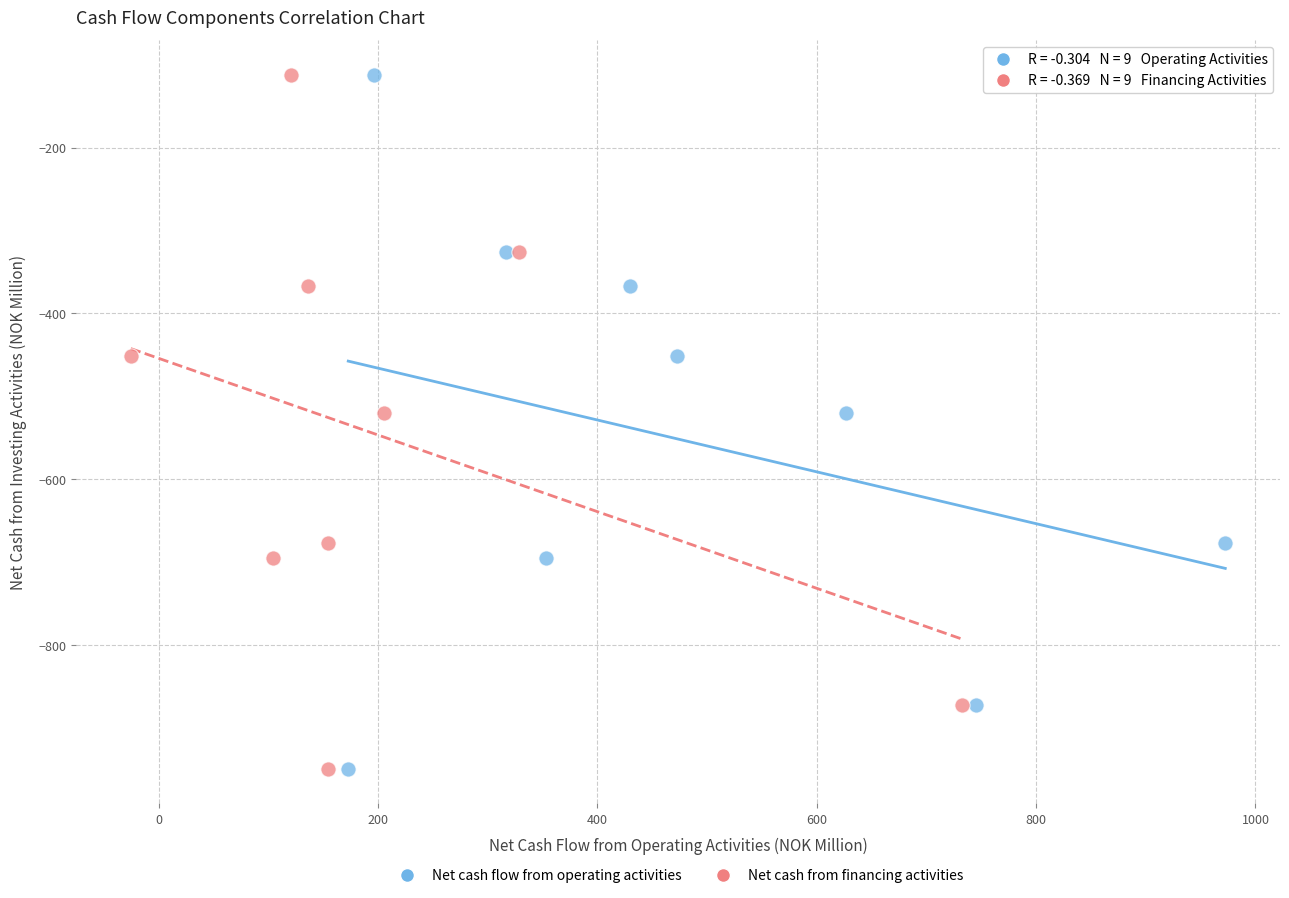

What are all the series names shown in the legend?

Net cash flow from operating activities, Net cash from financing activities